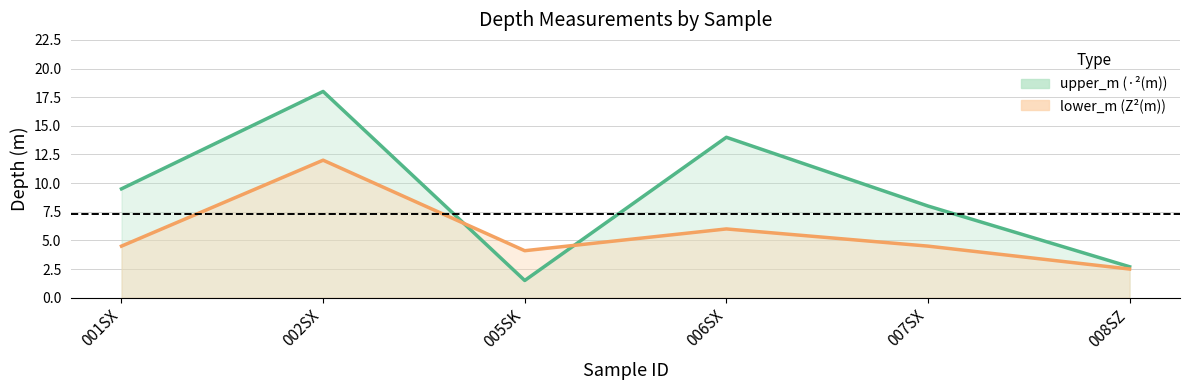

At which label is lower_m (Z²(m)) line closest to 7?

006SX